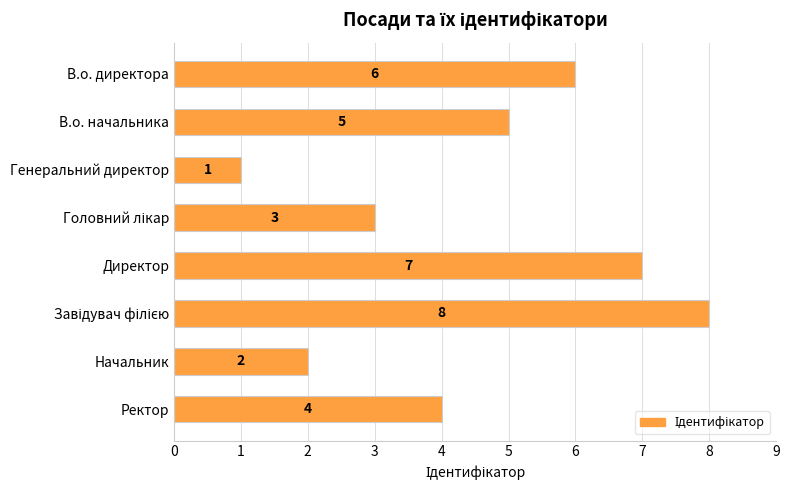

Is it true that the value at Генеральний директор is 2?

False